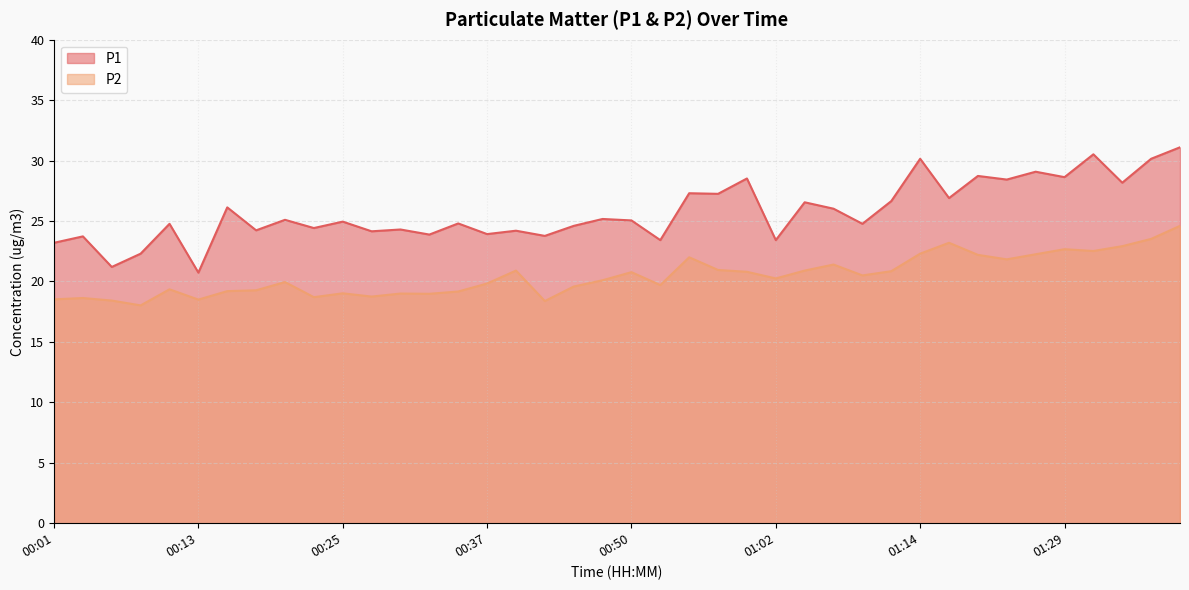

Between 00:52 and 00:55, which is larger?

00:55